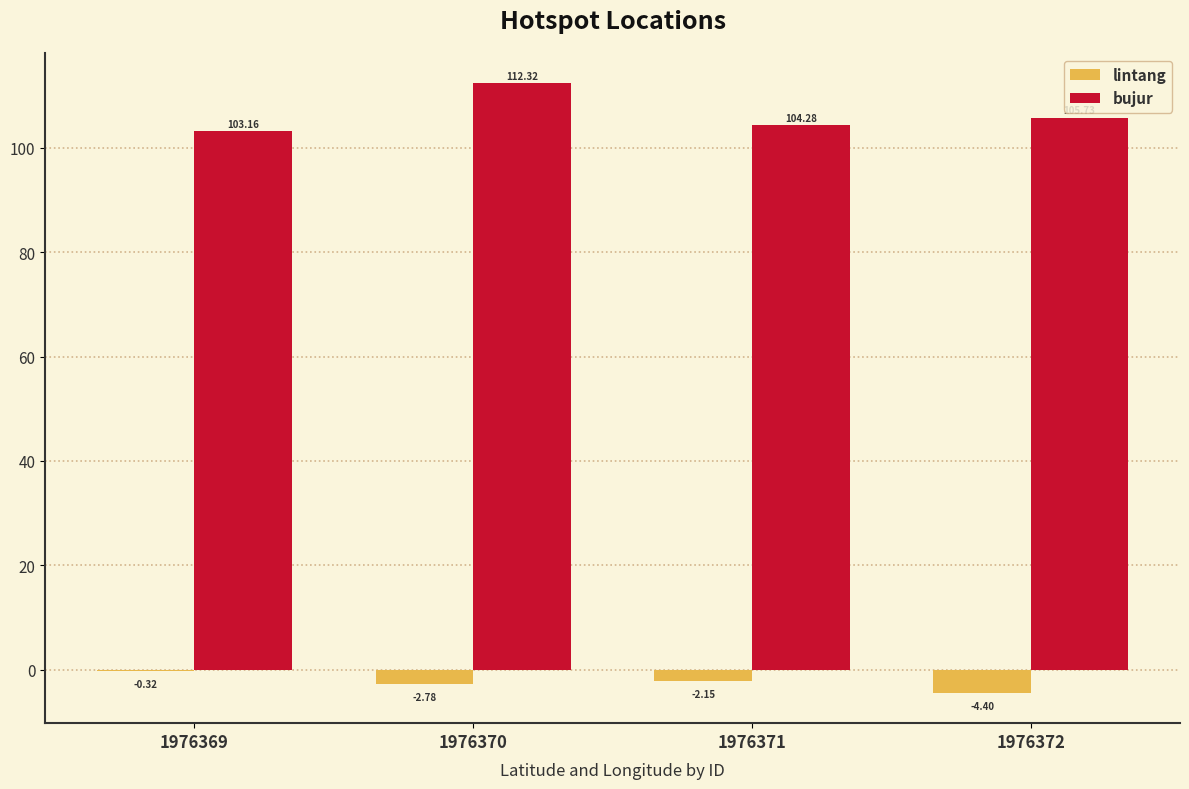

What is the total value across all series at 1976369?

102.8